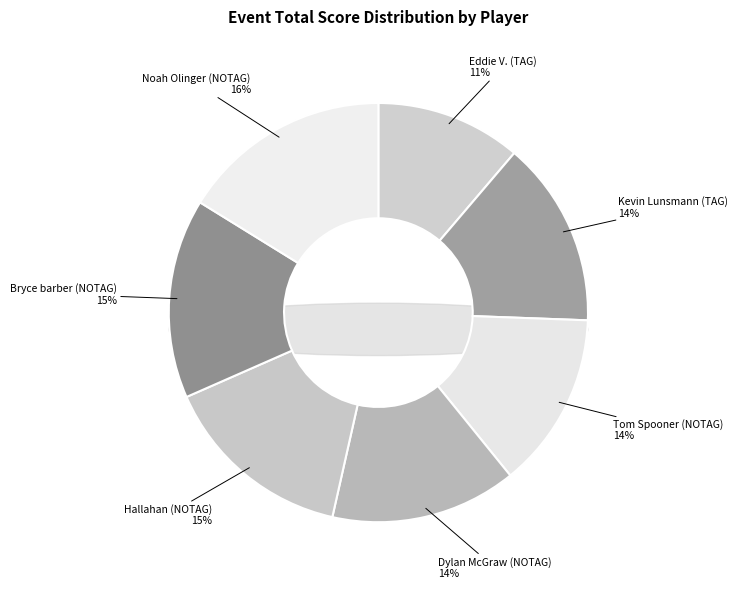

How many segments does this pie chart have?

7